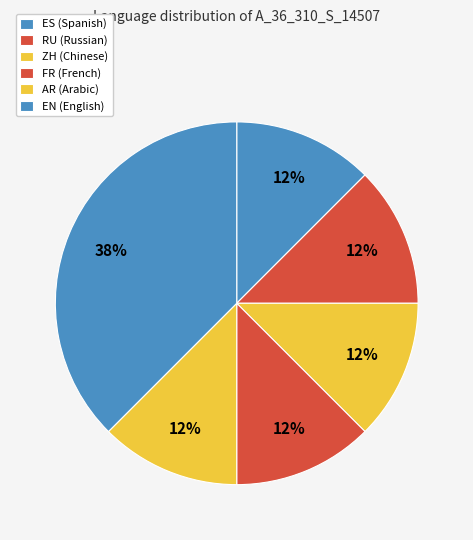

Count the number of slices in the pie.

6